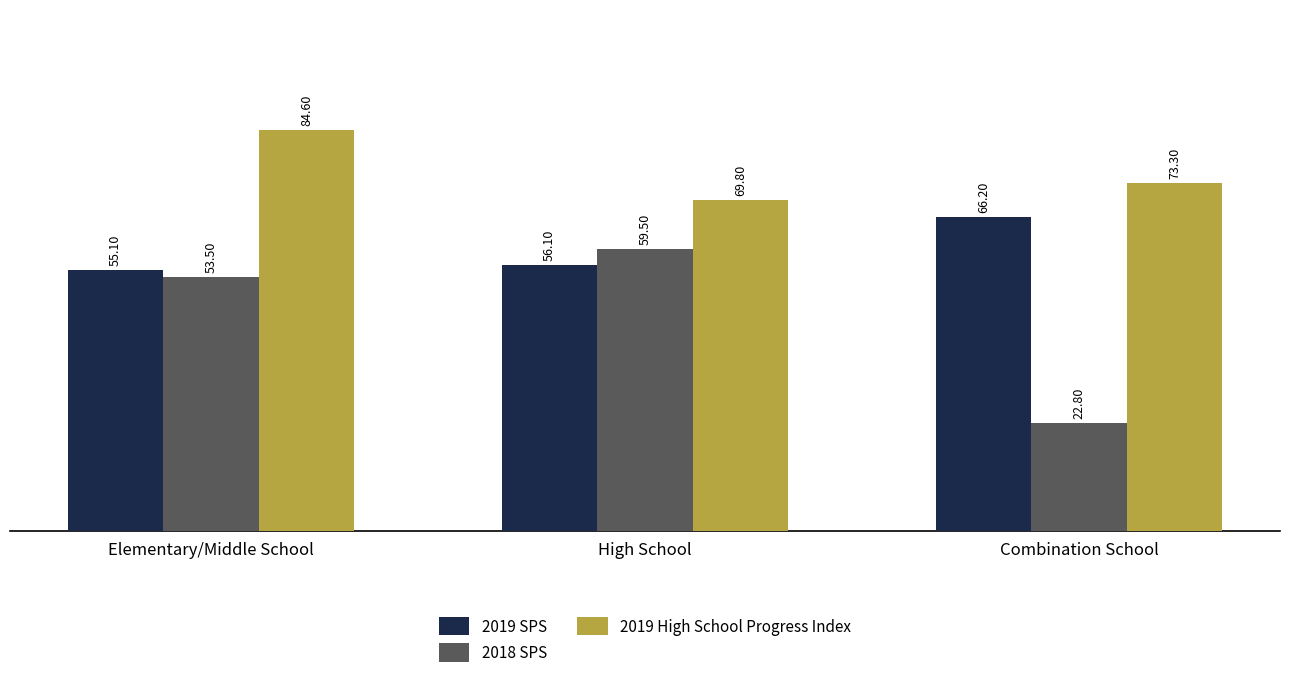

Are the bars grouped side by side (vs. stacked)?

Yes